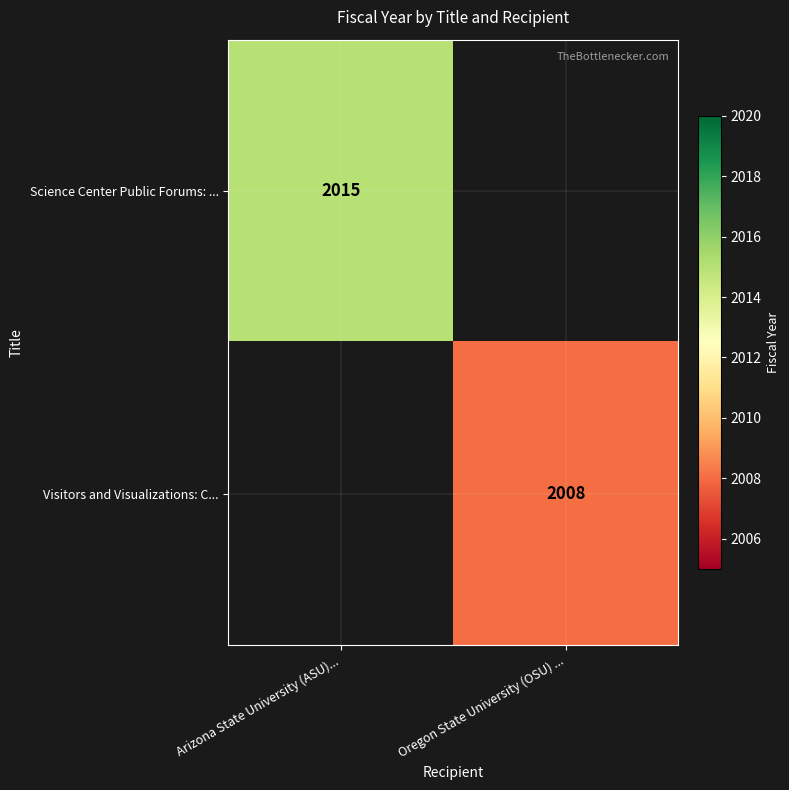

Is the value of Visitors and Visualizations: C... at Oregon State University (OSU) ... greater than the value of Science Center Public Forums: ... at Arizona State University (ASU)...?

No